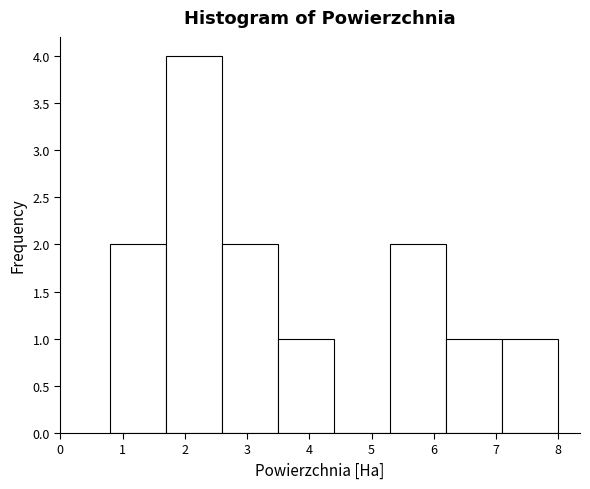

Reading left to right, list every bar in this chart as the range it spans on the x-axis followed by its height. Neither the bar edges nor the heights are printed on the chart, so give them approximately, as read against the axes.

0.79 to 1.69: 2
1.69 to 2.59: 4
2.59 to 3.49: 2
3.49 to 4.39: 1
4.39 to 5.29: 0
5.29 to 6.19: 2
6.19 to 7.09: 1
7.09 to 7.99: 1